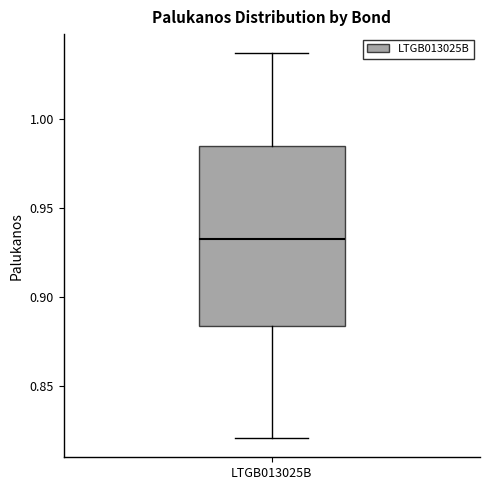

Where does the lower whisker of the box for LTGB013025B end on the y-axis? The values are not printed on the chart, so give them approximately, as read against the axis.

0.820